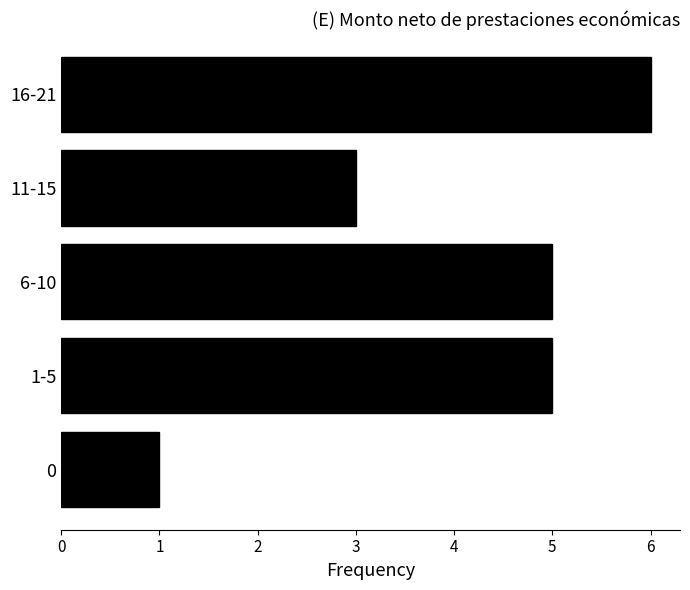

What is the average value?

4